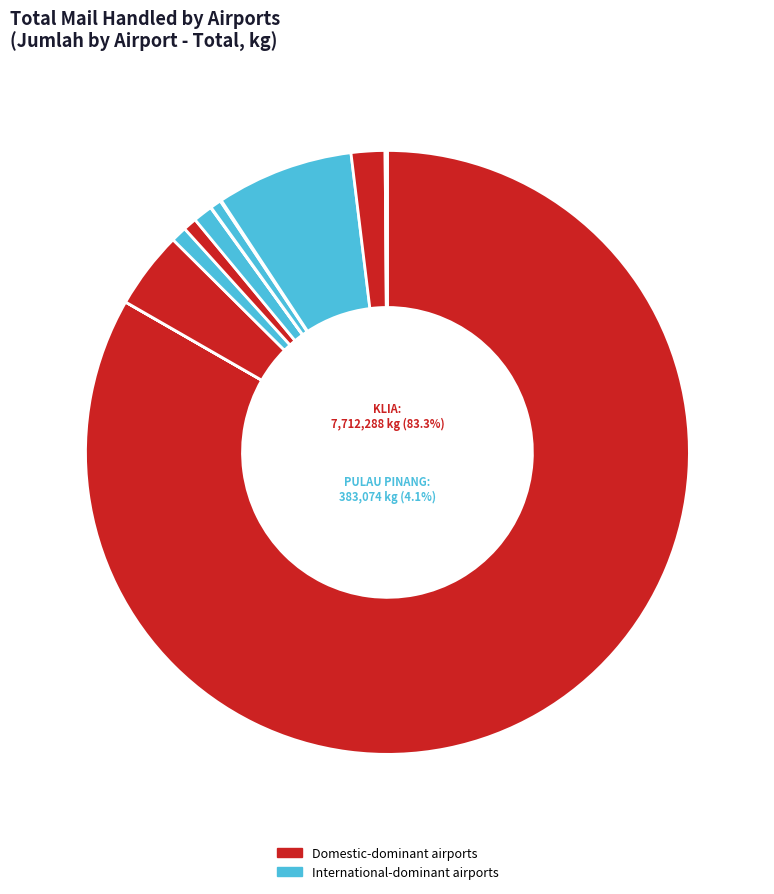

What is the total percentage of KOTA KINABALU and KUCHING?

1.6%